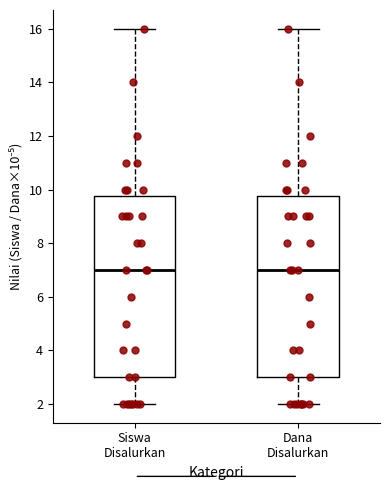

Where is the lower edge of the box for Siswa Disalurkan on the y-axis? The values are not printed on the chart, so give them approximately, as read against the axis.

3.0